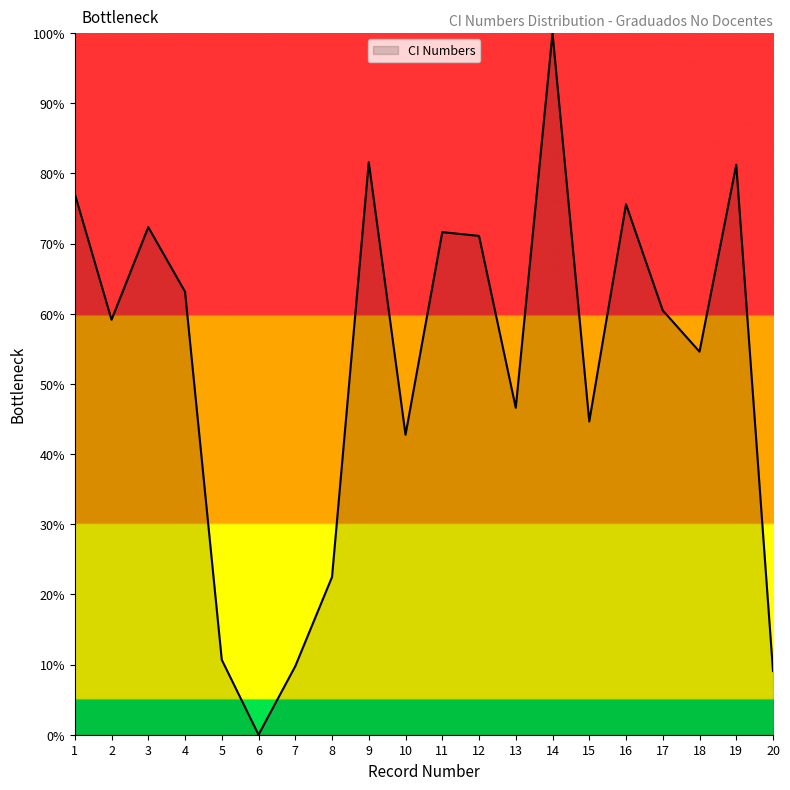

What is the sum of all values?

1054.1